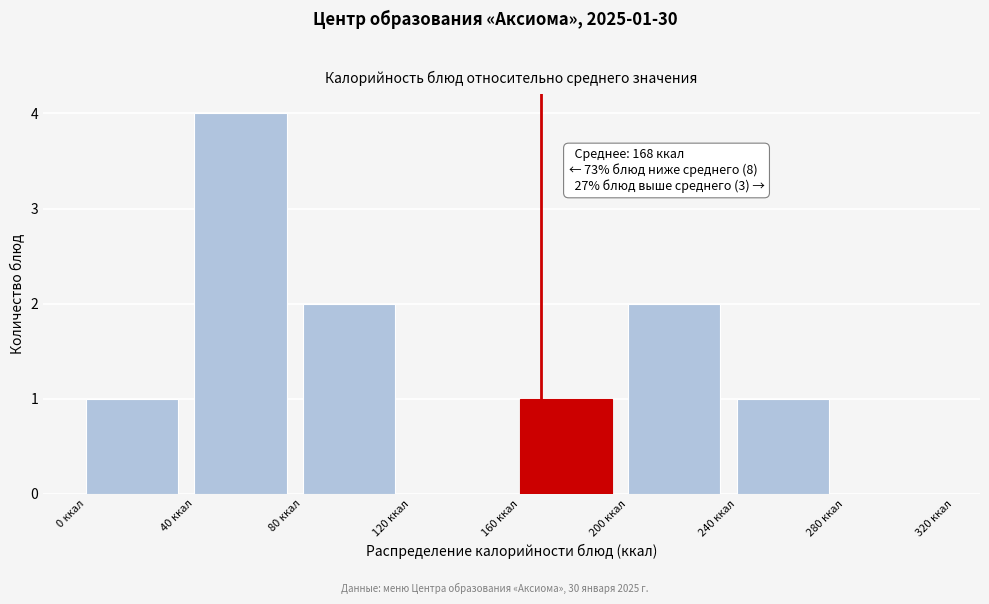

Over which range of the x-axis is the bar tallest?

40 to 80